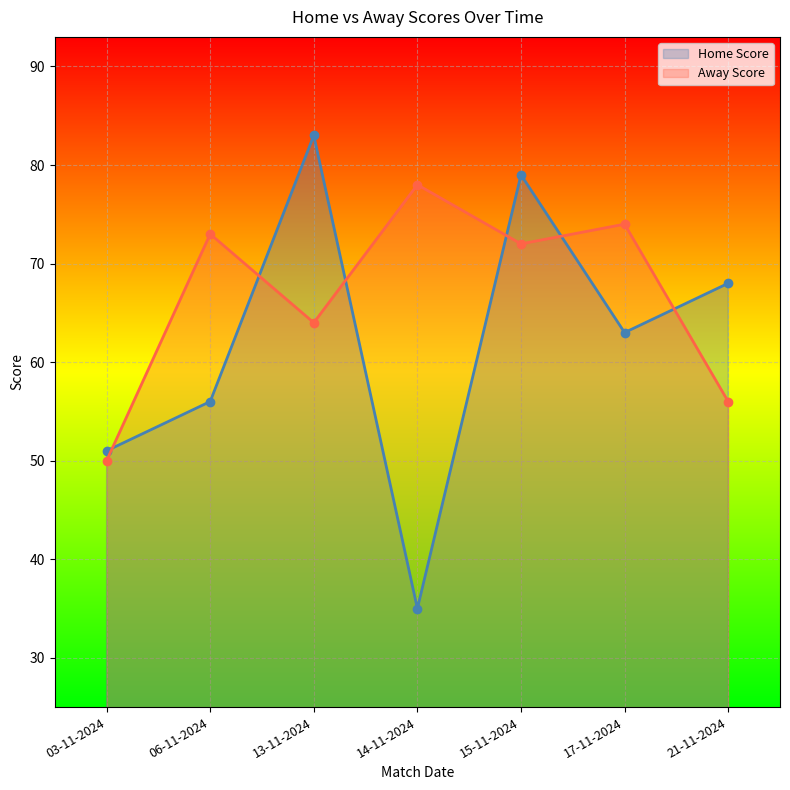

Rank the series at 14-11-2024 from highest to lowest value.

Away Score, Home Score